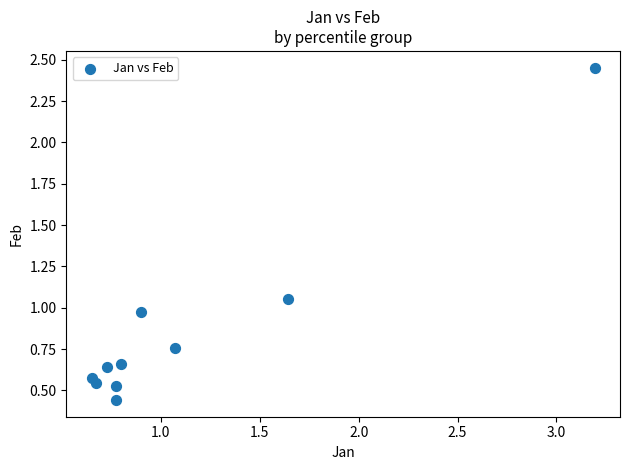

What is the range of Y values (max minus min)?

2.0